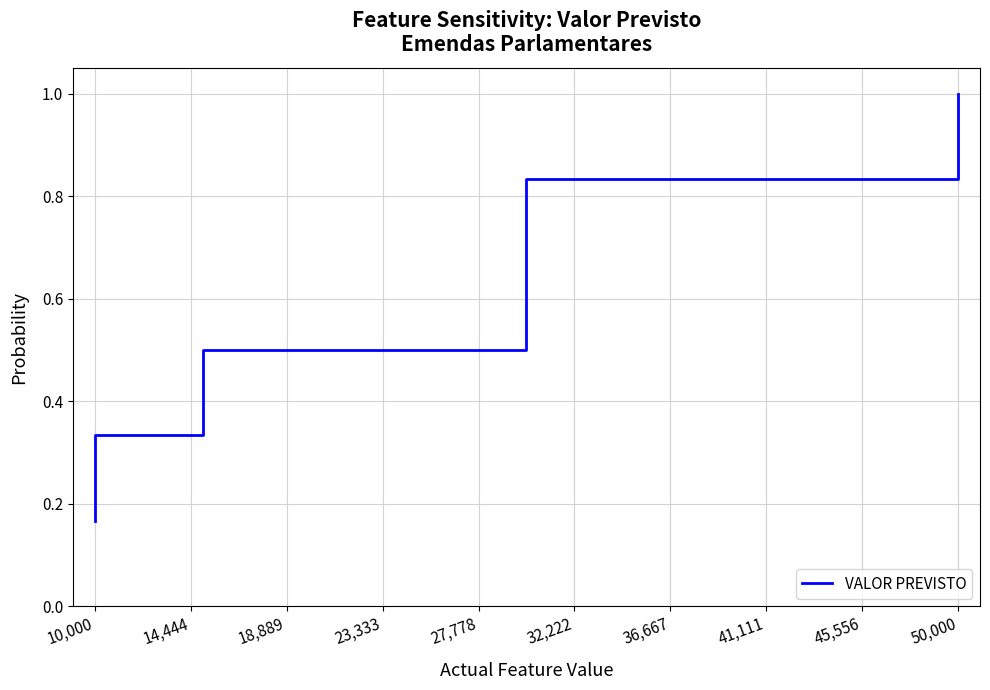

Count the values in the range 0 to 1.

6